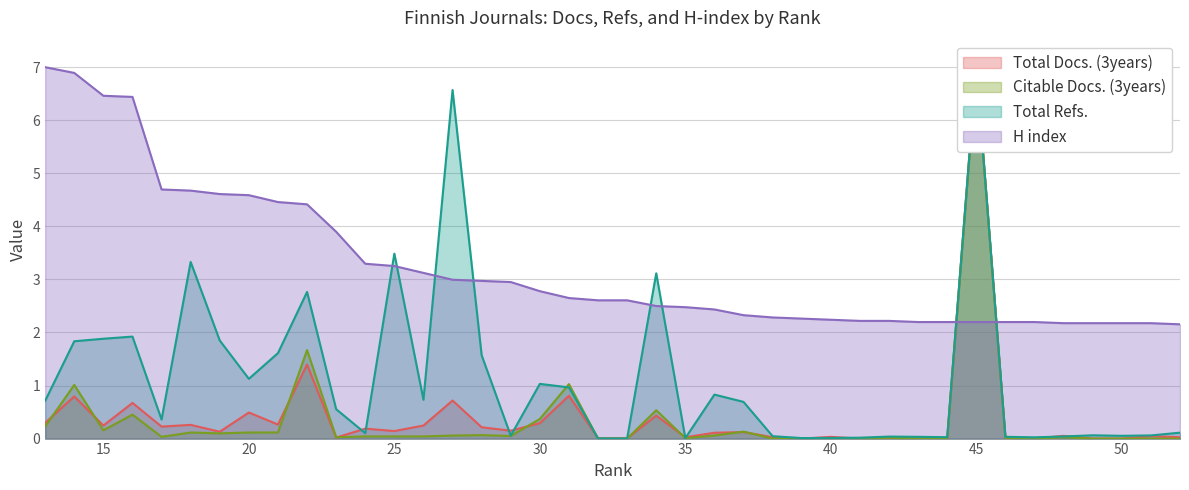

Count the number of categories in the chart.

40